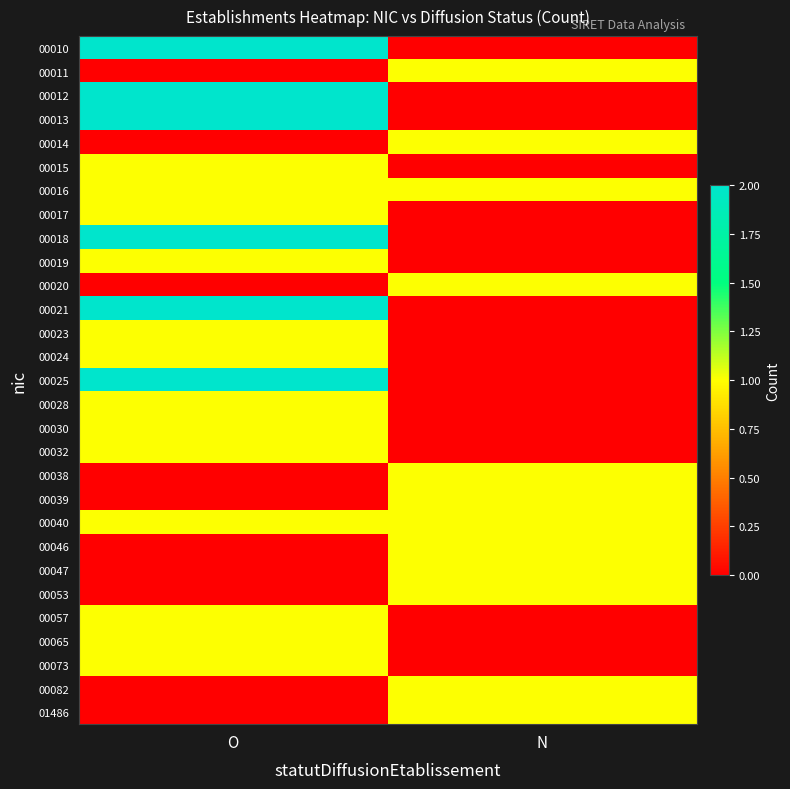

What is the difference between the highest and lowest values at N?

1